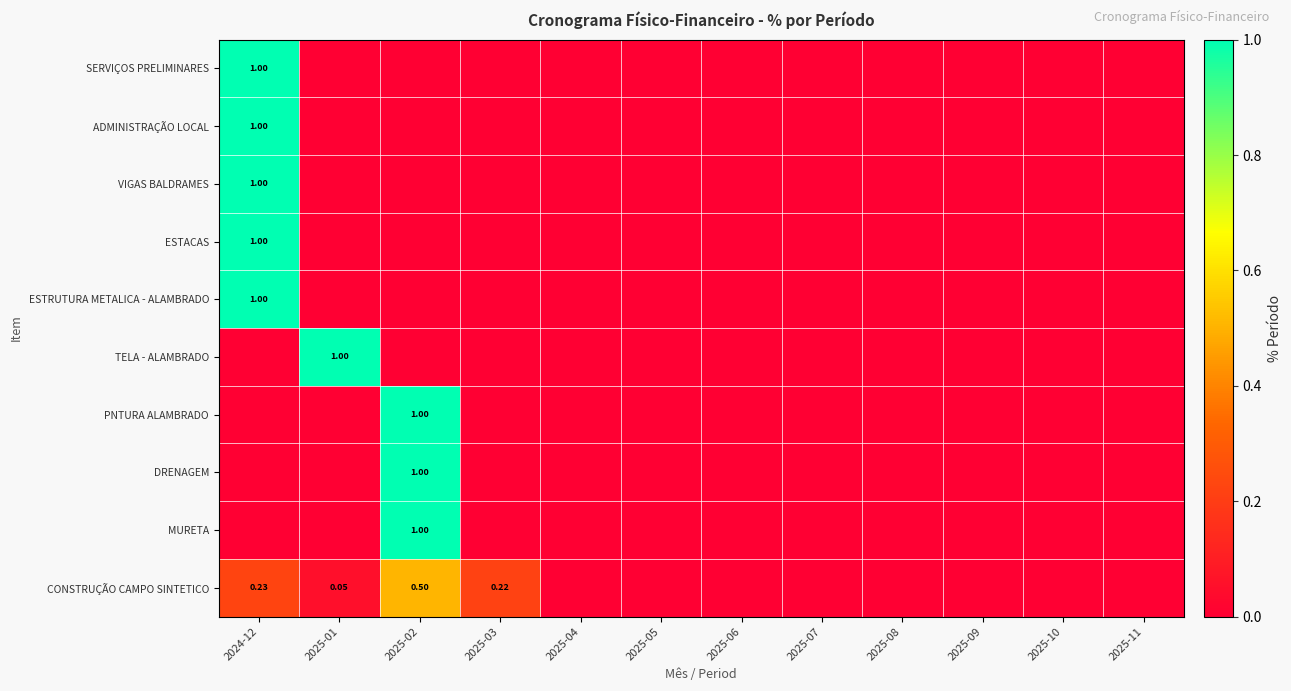

Where is MURETA nearest to the value 0?

2024-12